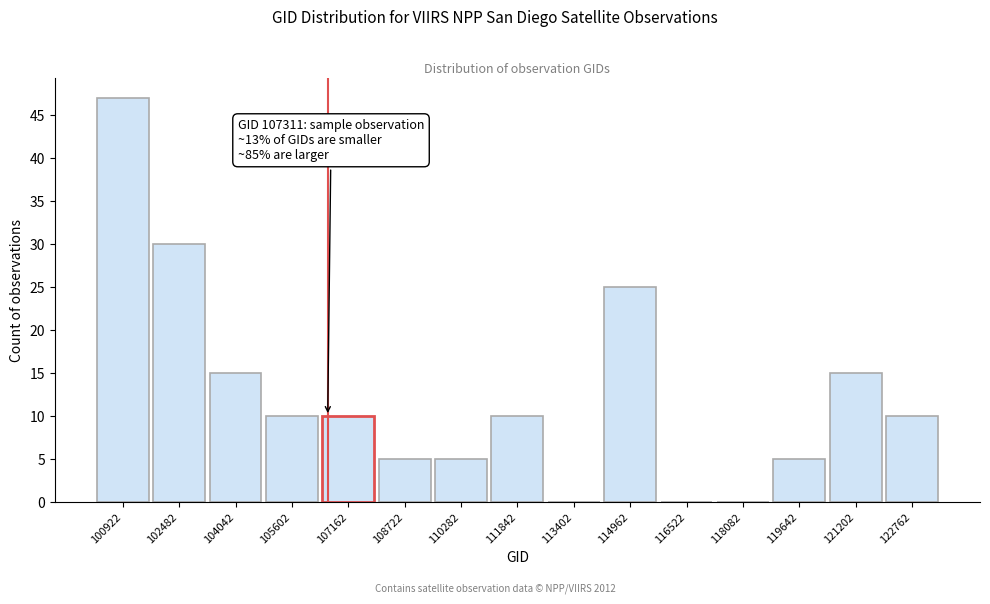

Reading left to right, extract all data points from this chart.

100922=47	102482=30	104042=15	105602=10	107162=10	108722=5	110282=5	111842=10	113402=0	114962=25	116522=0	118082=0	119642=5	121202=15	122762=10